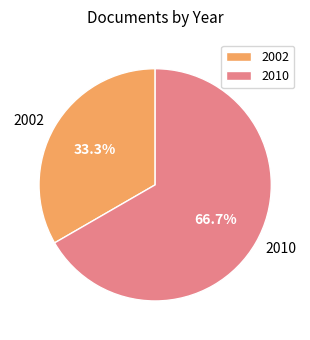

To the nearest percent, what is the average slice percentage?

50%